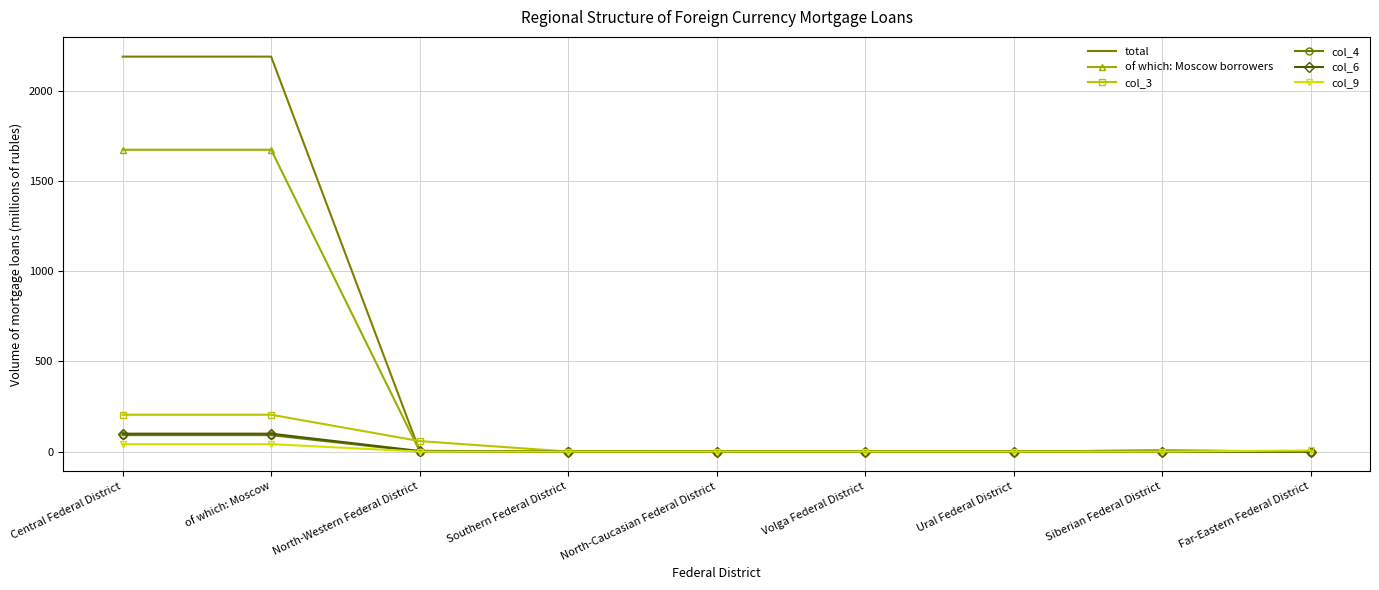

What position from the right is North-Caucasian Federal District?

5